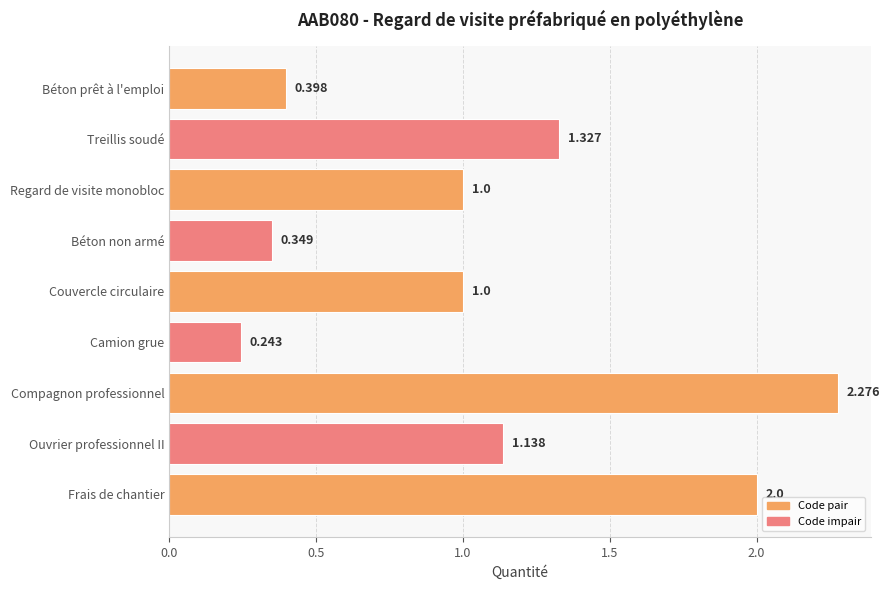

Which category has the highest value across all series?

Compagnon professionnel